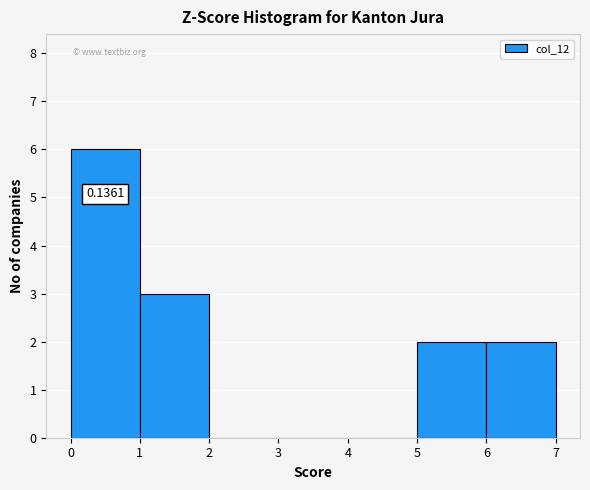

Which range on the x-axis has the tallest bar?

0 to 1